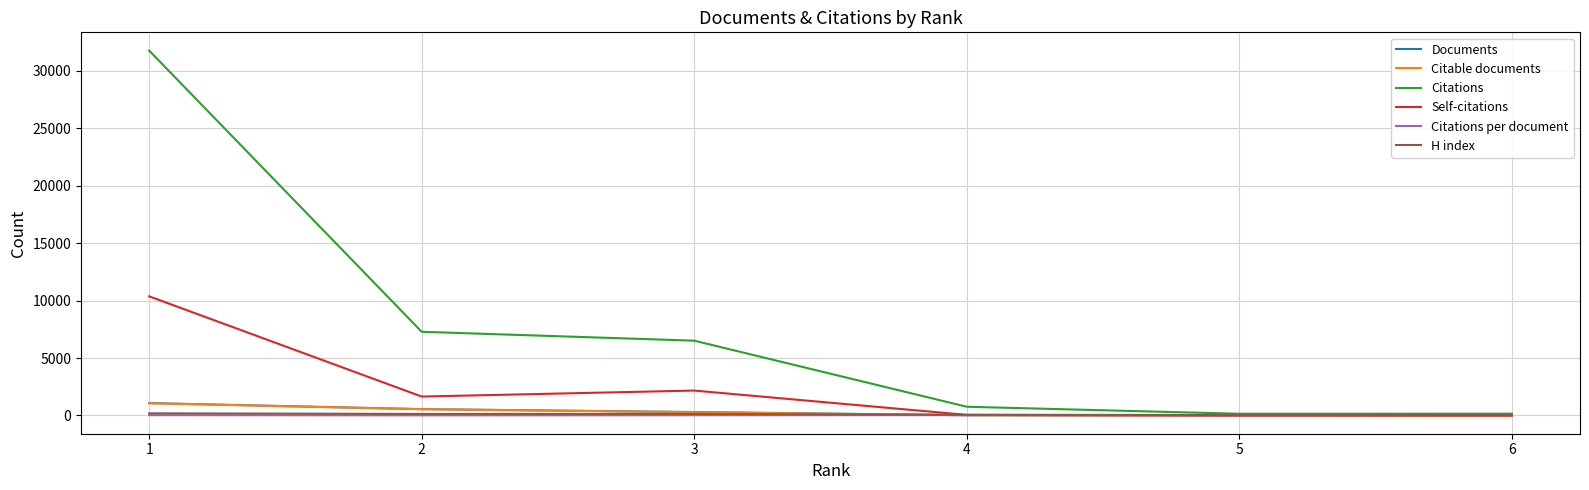

What is the highest value of the Citable documents series?

1063.0